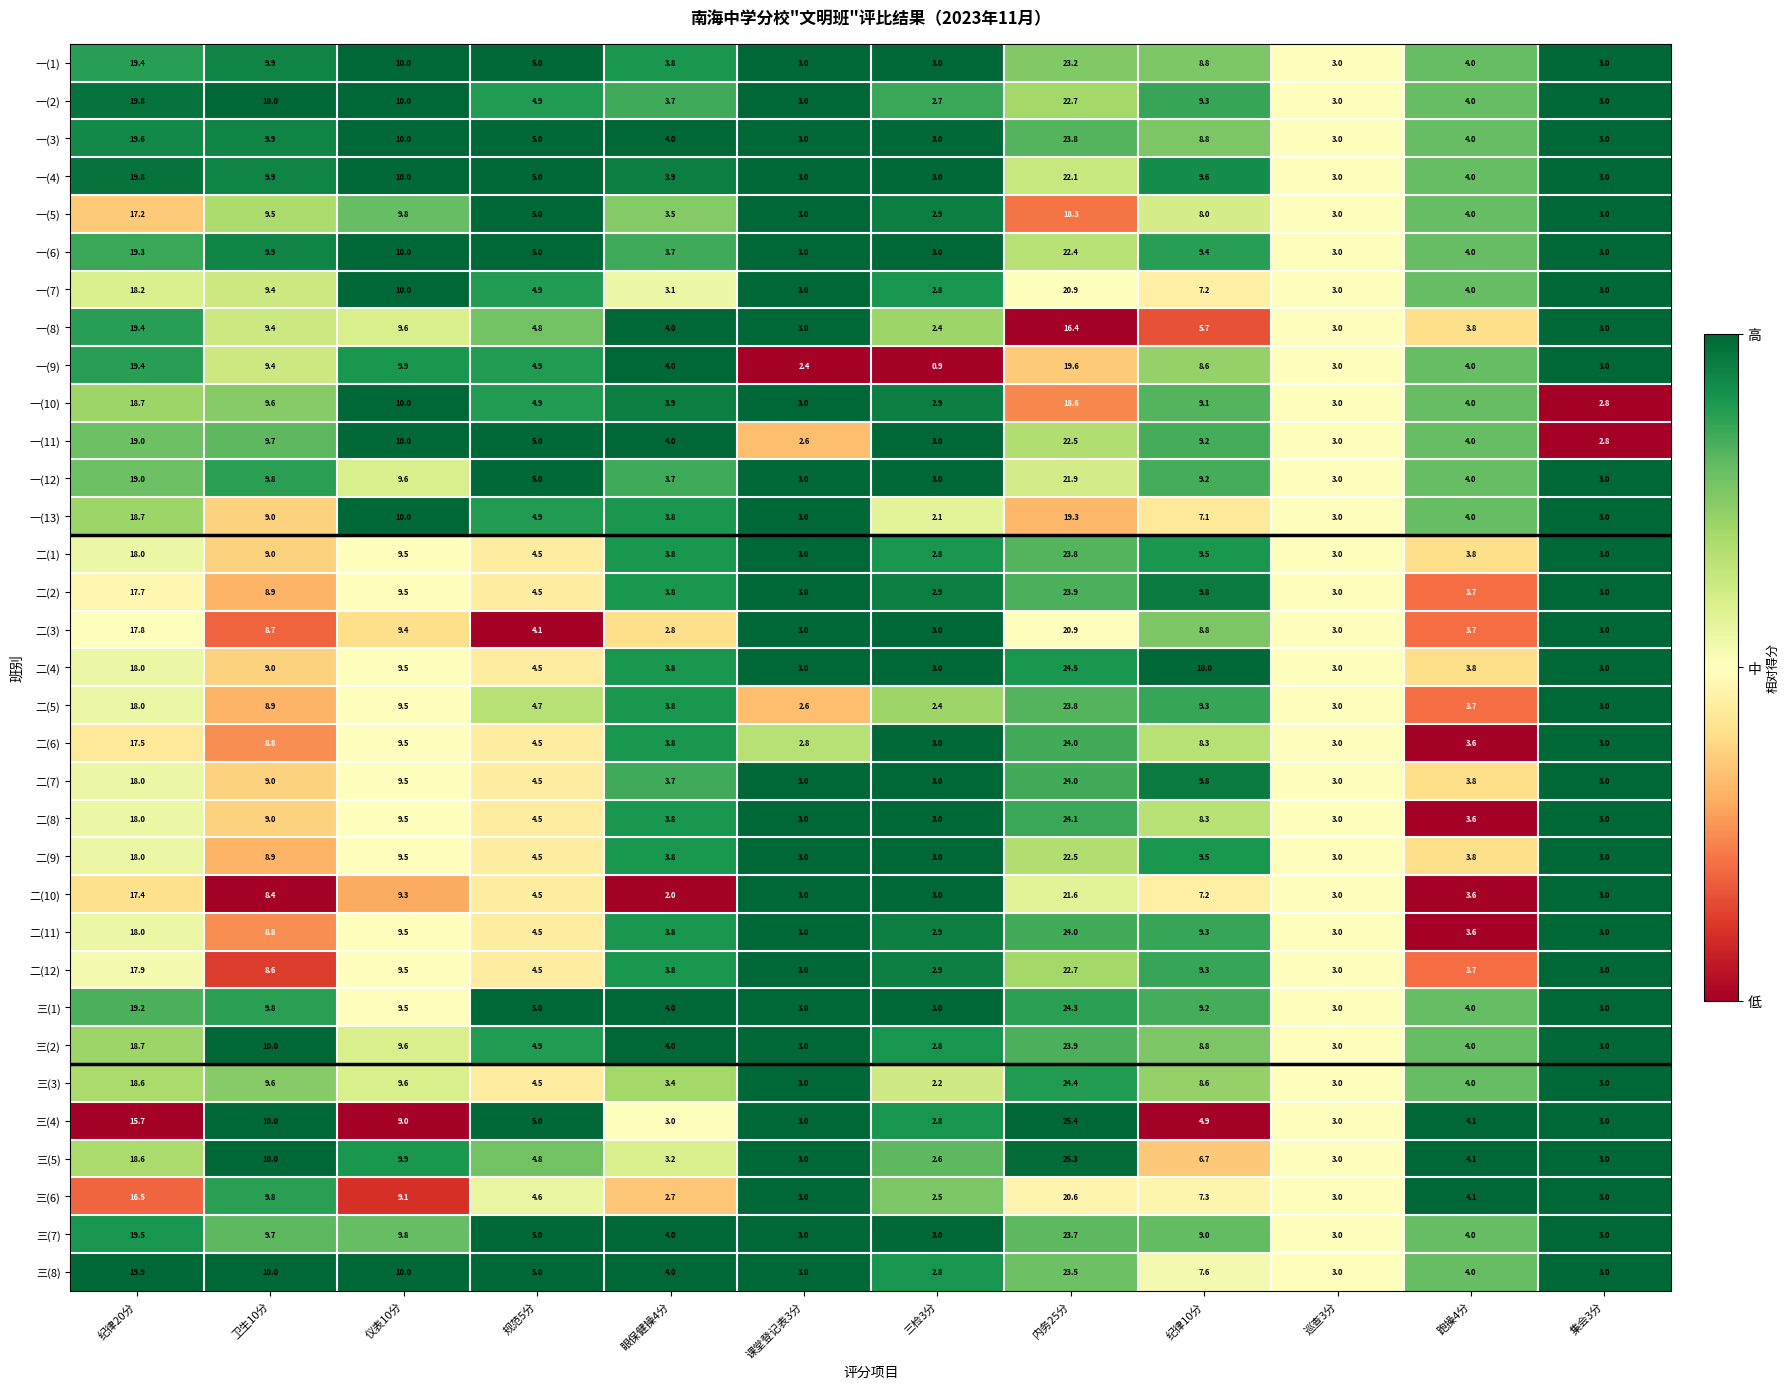

At which category does the chart reach its minimum across all series?

三检3分